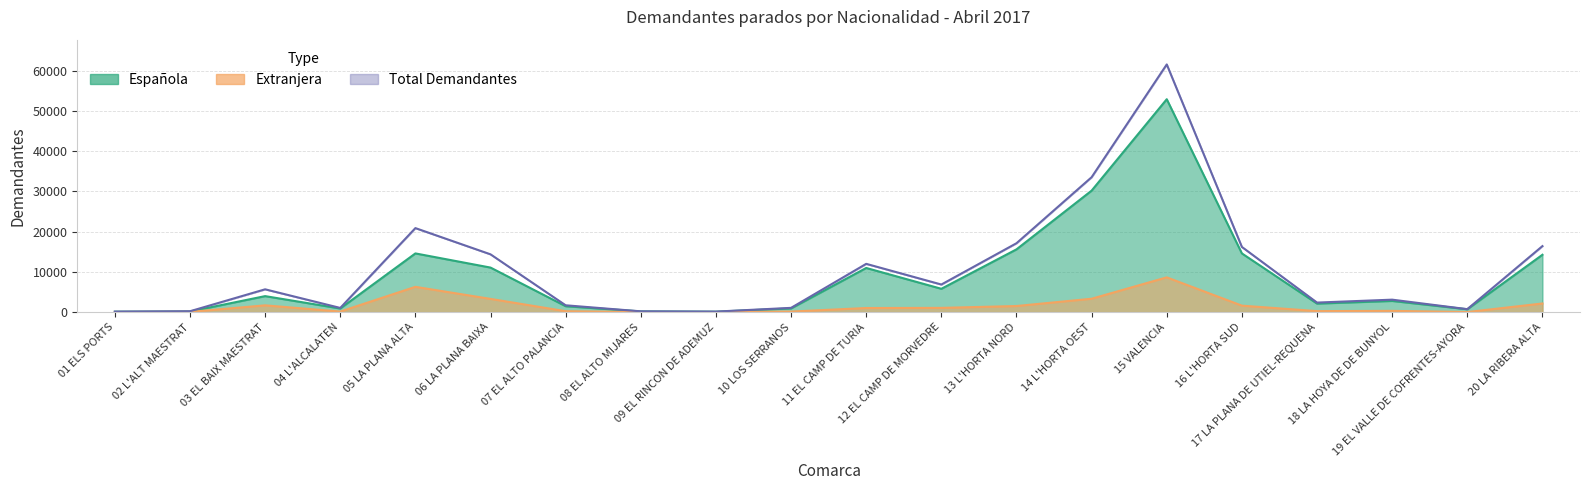

Reading left to right, transcribe all the data shown in this chart.

Española: 01 ELS PORTS=109	02 L'ALT MAESTRAT=161	03 EL BAIX MAESTRAT=3979	04 L'ALCALATEN=903	05 LA PLANA ALTA=14592	06 LA PLANA BAIXA=11071	07 EL ALTO PALANCIA=1471	08 EL ALTO MIJARES=180	09 EL RINCON DE ADEMUZ=109	10 LOS SERRANOS=923	11 EL CAMP DE TURIA=10976	12 EL CAMP DE MORVEDRE=5801	13 L'HORTA NORD=15600	14 L'HORTA OEST=30195	15 VALENCIA=52907	16 L'HORTA SUD=14589	17 LA PLANA DE UTIEL-REQUENA=2121	18 LA HOYA DE DE BUNYOL=2784	19 EL VALLE DE COFRENTES-AYORA=717	20 LA RIBERA ALTA=14256
Extranjera: 01 ELS PORTS=25	02 L'ALT MAESTRAT=60	03 EL BAIX MAESTRAT=1691	04 L'ALCALATEN=142	05 LA PLANA ALTA=6289	06 LA PLANA BAIXA=3291	07 EL ALTO PALANCIA=230	08 EL ALTO MIJARES=20	09 EL RINCON DE ADEMUZ=24	10 LOS SERRANOS=140	11 EL CAMP DE TURIA=1023	12 EL CAMP DE MORVEDRE=1059	13 L'HORTA NORD=1519	14 L'HORTA OEST=3330	15 VALENCIA=8644	16 L'HORTA SUD=1612	17 LA PLANA DE UTIEL-REQUENA=253	18 LA HOYA DE DE BUNYOL=316	19 EL VALLE DE COFRENTES-AYORA=22	20 LA RIBERA ALTA=2152
Total Demandantes: 01 ELS PORTS=134	02 L'ALT MAESTRAT=221	03 EL BAIX MAESTRAT=5670	04 L'ALCALATEN=1045	05 LA PLANA ALTA=20881	06 LA PLANA BAIXA=14362	07 EL ALTO PALANCIA=1701	08 EL ALTO MIJARES=200	09 EL RINCON DE ADEMUZ=133	10 LOS SERRANOS=1063	11 EL CAMP DE TURIA=11999	12 EL CAMP DE MORVEDRE=6860	13 L'HORTA NORD=17119	14 L'HORTA OEST=33525	15 VALENCIA=61551	16 L'HORTA SUD=16201	17 LA PLANA DE UTIEL-REQUENA=2374	18 LA HOYA DE DE BUNYOL=3100	19 EL VALLE DE COFRENTES-AYORA=739	20 LA RIBERA ALTA=16408